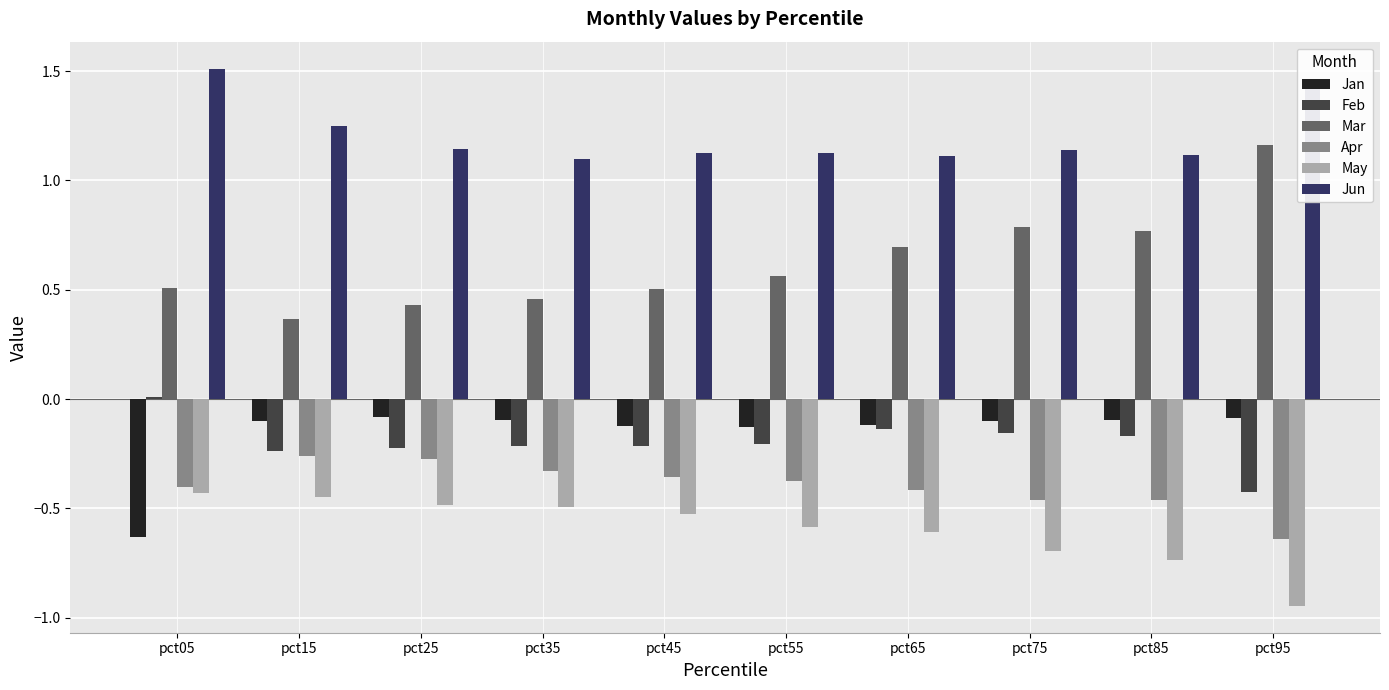

Between pct15 and pct95, which series saw the biggest shift?

Mar